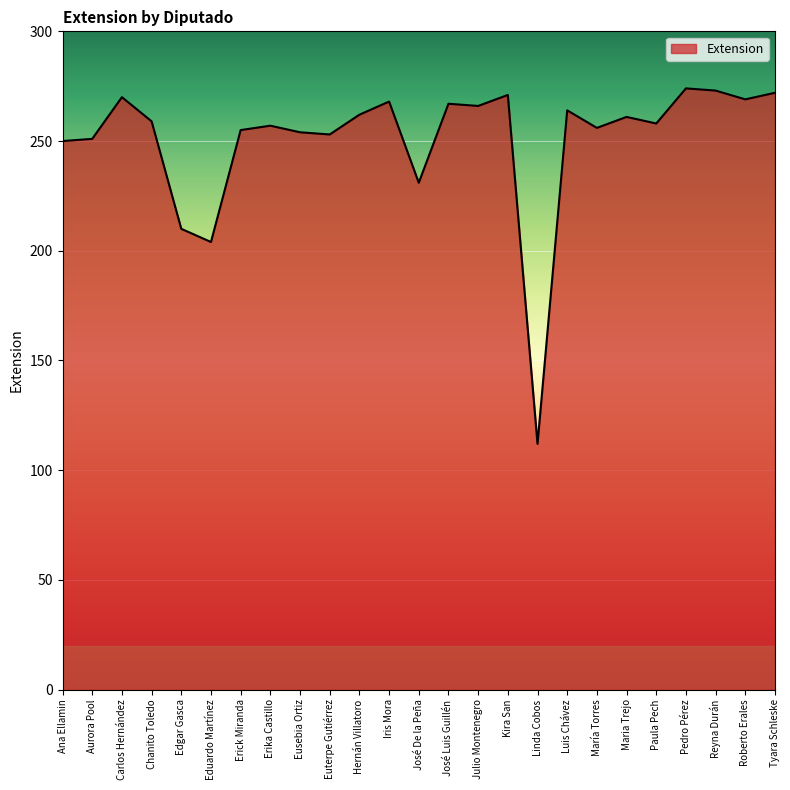

What is the smallest value displayed?

112